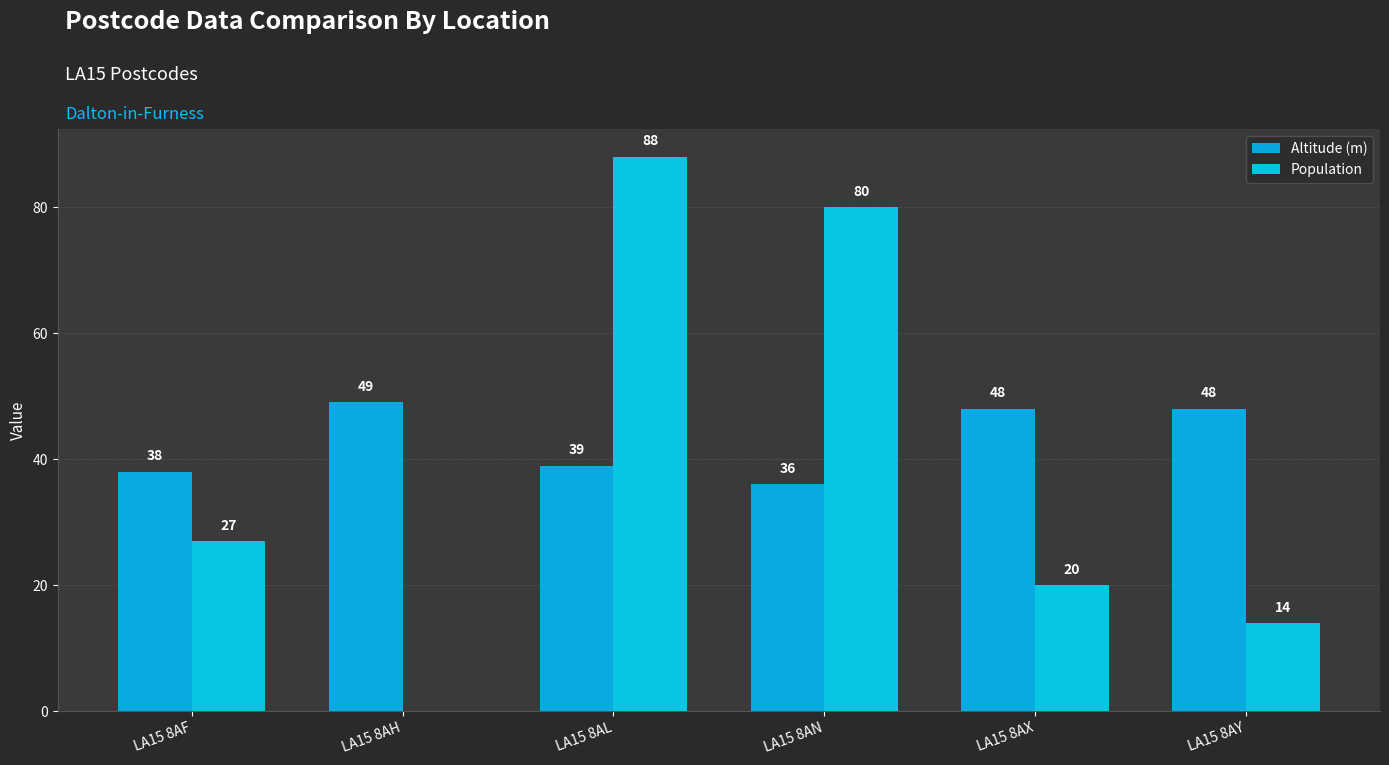

Count the number of data series in this chart.

2